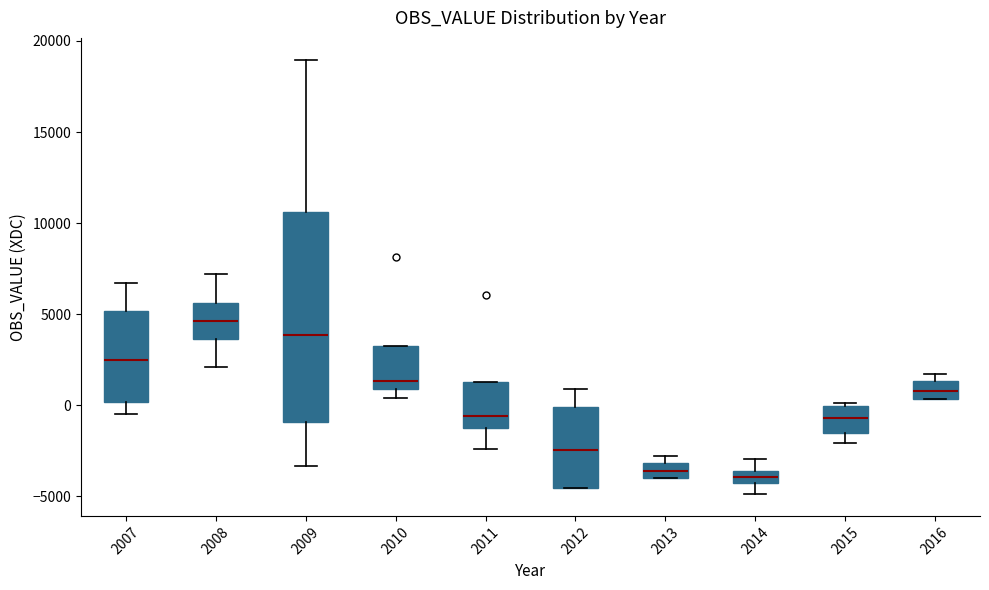

Where is the upper edge of the box at x = 2009 on the y-axis? The values are not printed on the chart, so give them approximately, as read against the axis.

10500